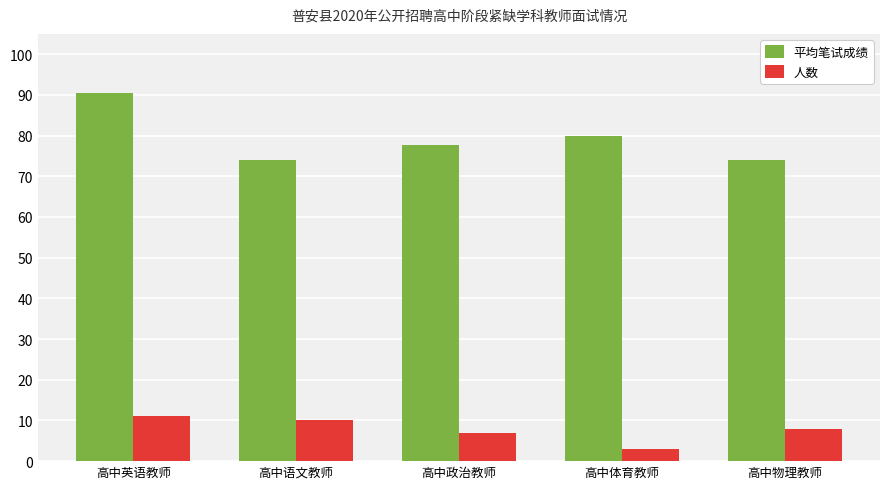

What is the total value across all series at 高中体育教师?

83.0